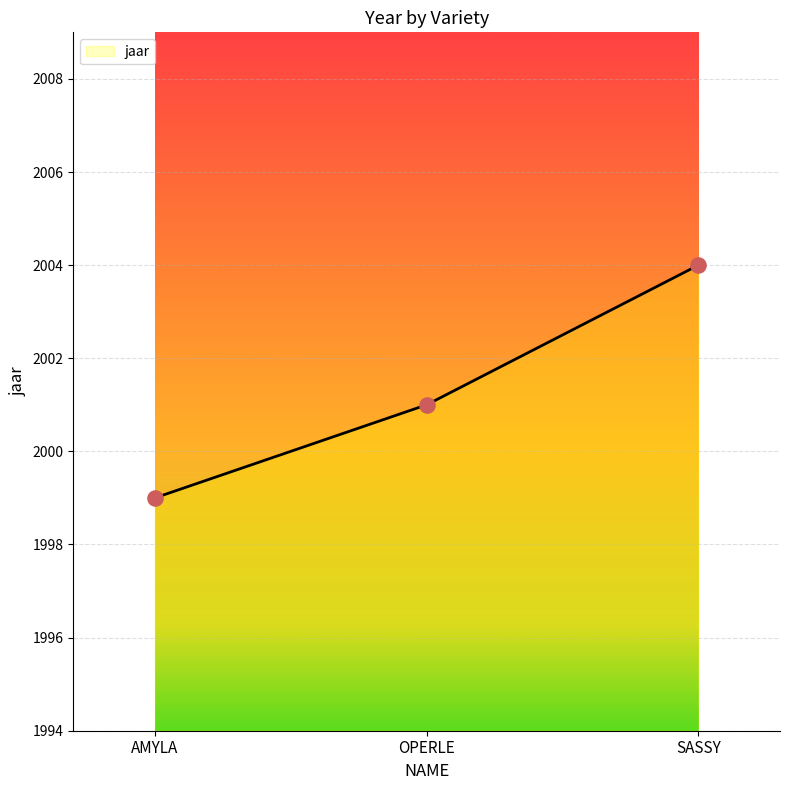

Which has a higher value, OPERLE or SASSY?

SASSY